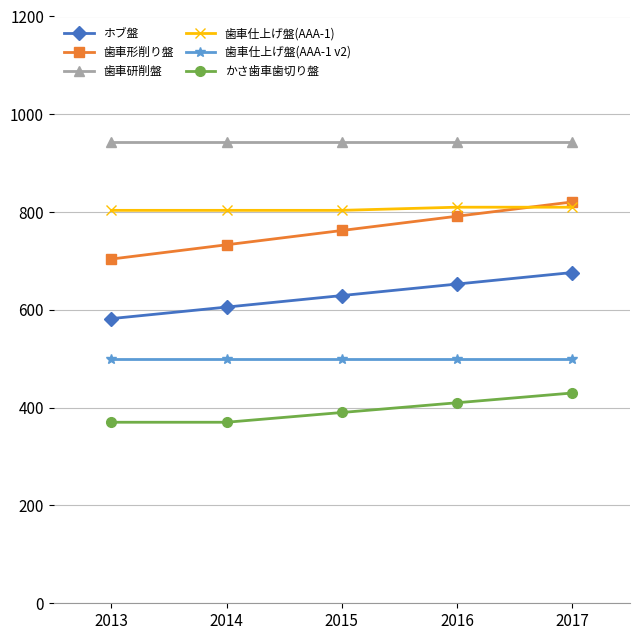

What is the greatest value displayed?

943.4